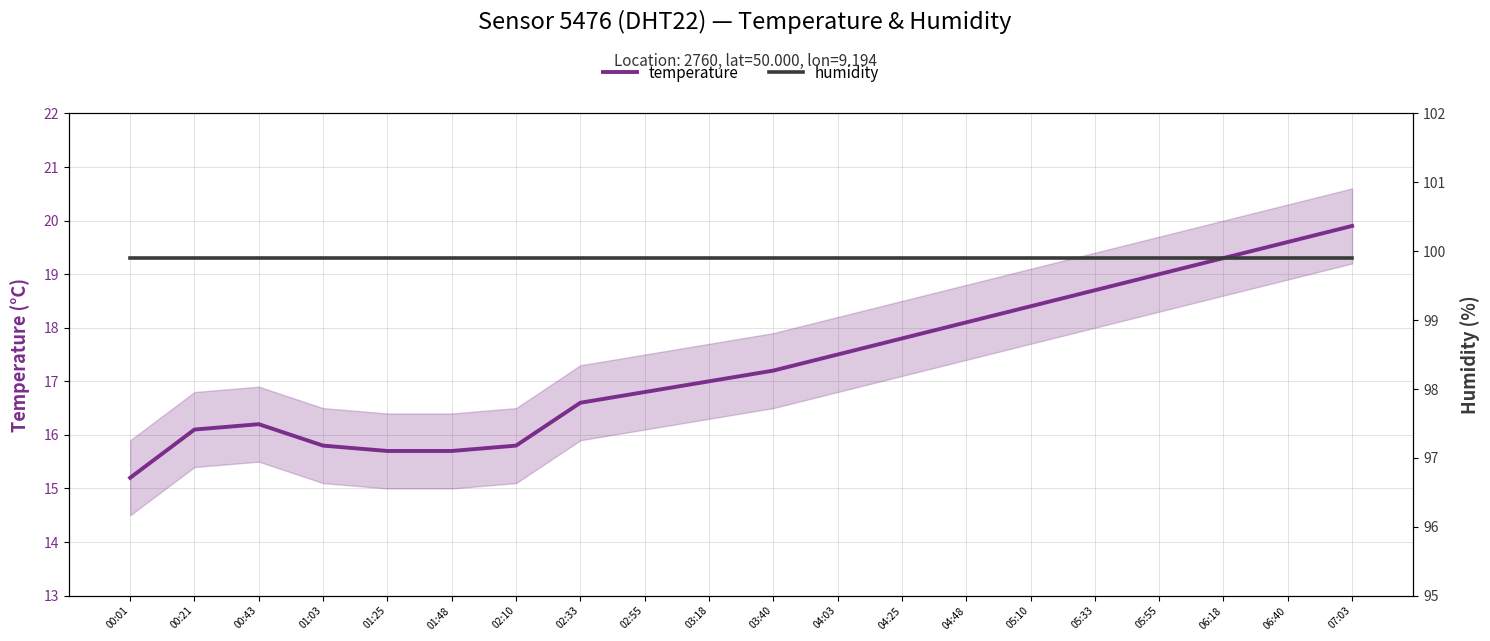

Which label corresponds to the largest value in the chart?

00:01